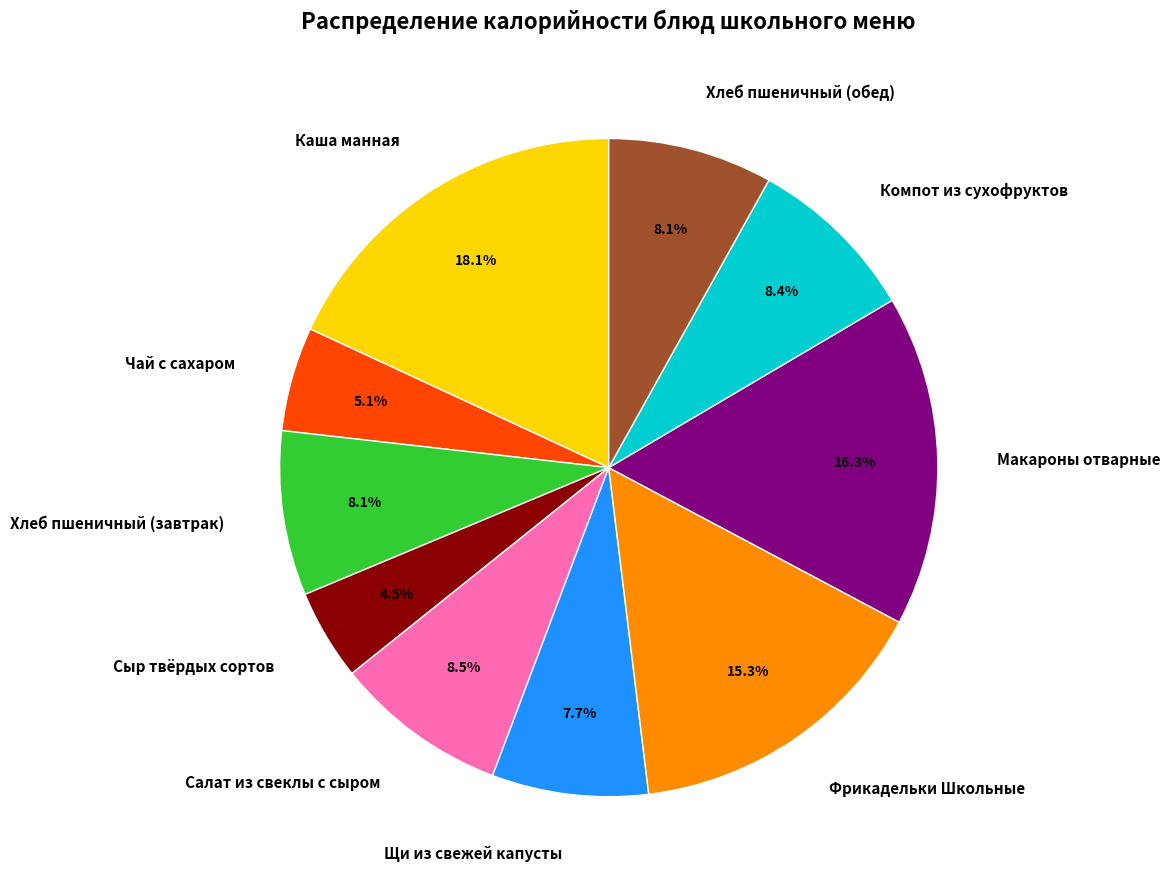

Which category has the biggest portion of the pie?

Каша манная